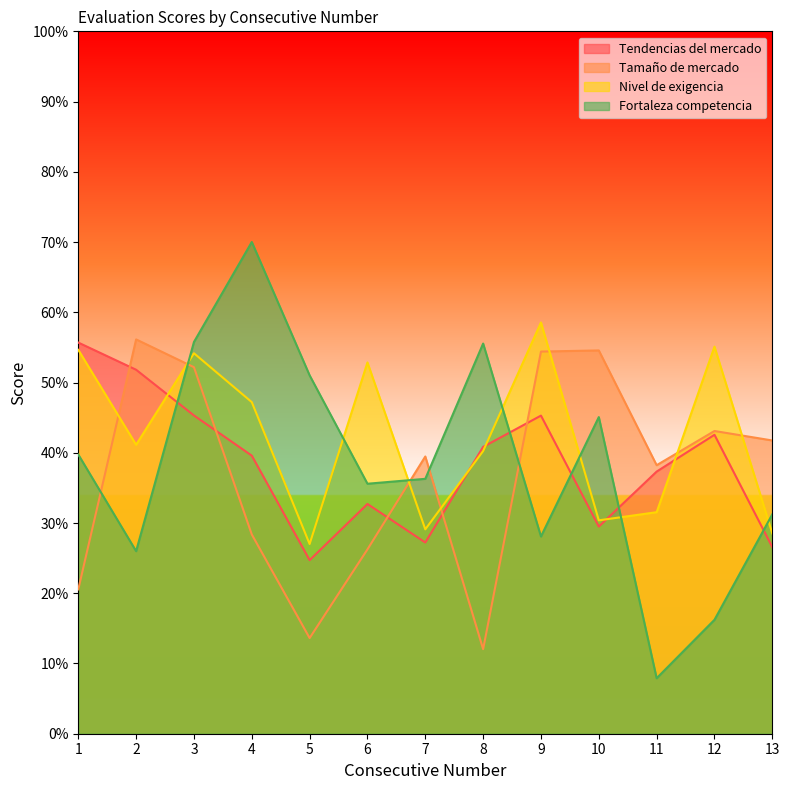

What is the total value across all series at 3?

207.4